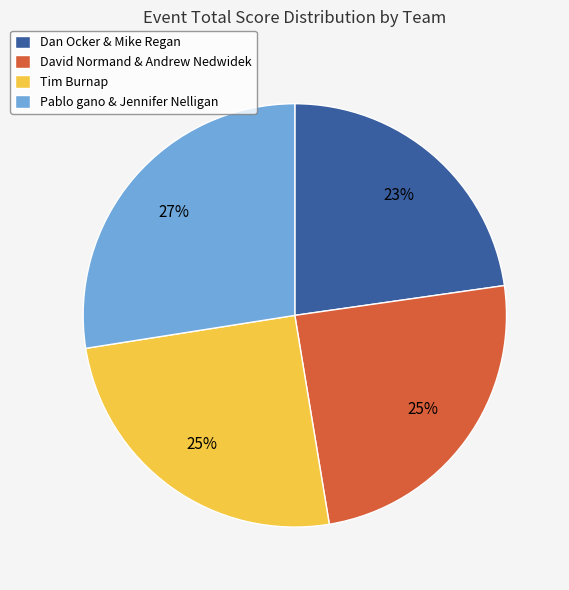

To the nearest percent, what is the combined percentage of Pablo gano & Jennifer Nelligan and Dan Ocker & Mike Regan?

50%